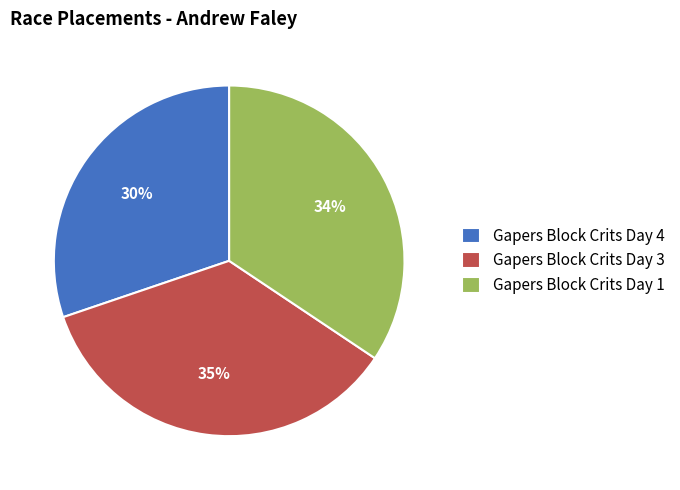

To the nearest percent, what is the difference between the largest and smallest slice percentages?

5%